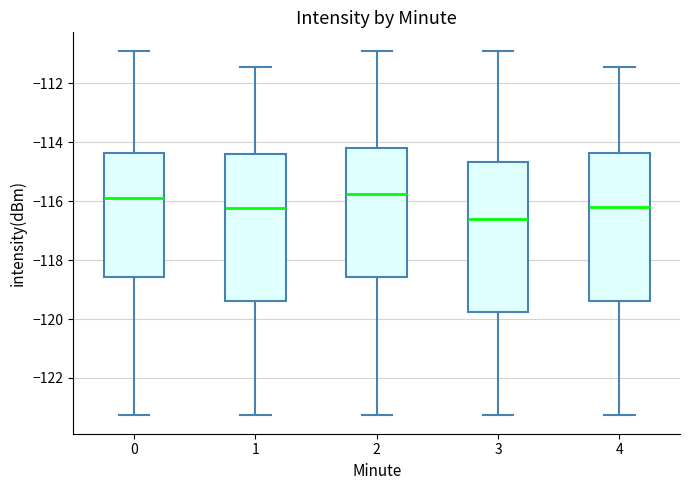

Where does the lower whisker of the box at x = 1 end on the y-axis? The values are not printed on the chart, so give them approximately, as read against the axis.

-123.2